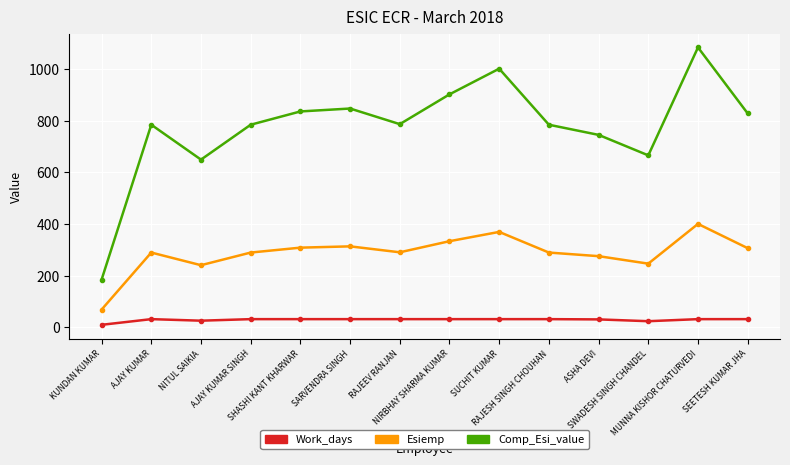

True or false: Esiemp has a value of 682.4 at MUNNA KISHOR CHATURVEDI.

False